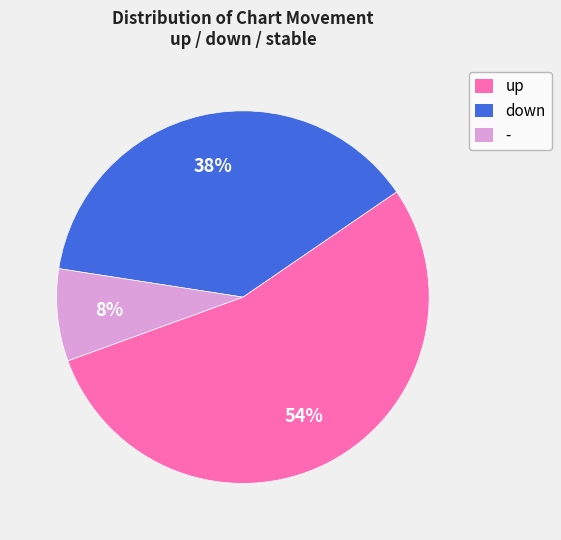

Do up and - together represent more than half of the pie?

Yes